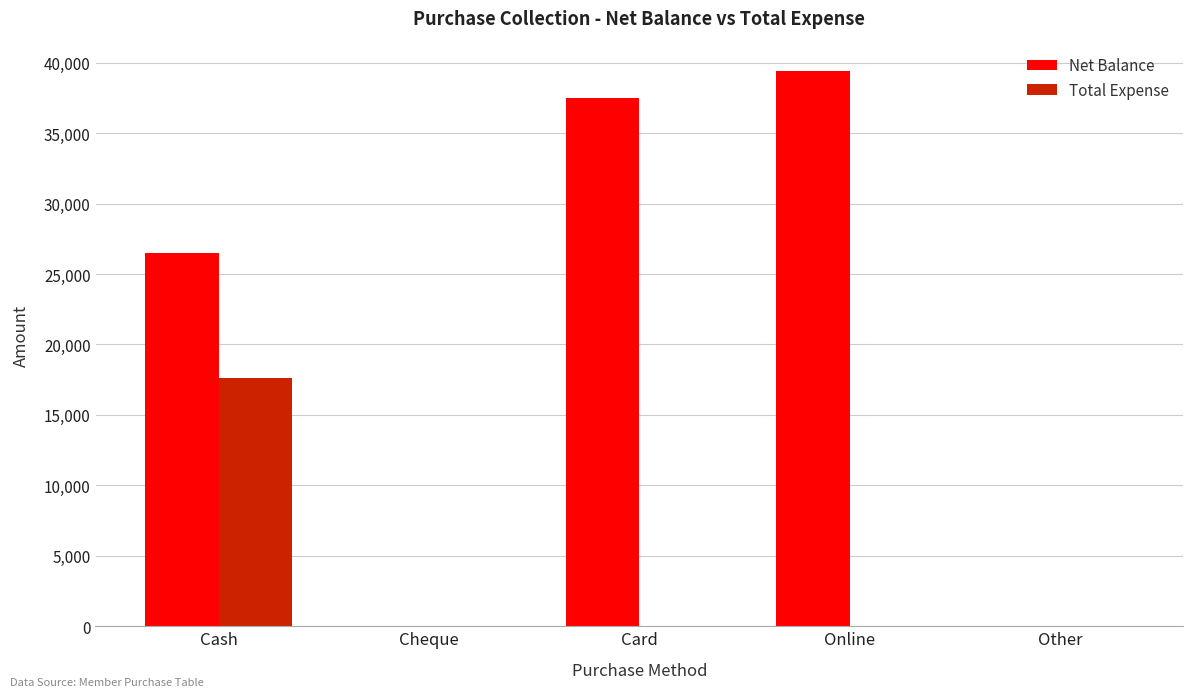

Where is Net Balance nearest to the value 19700?

Cash